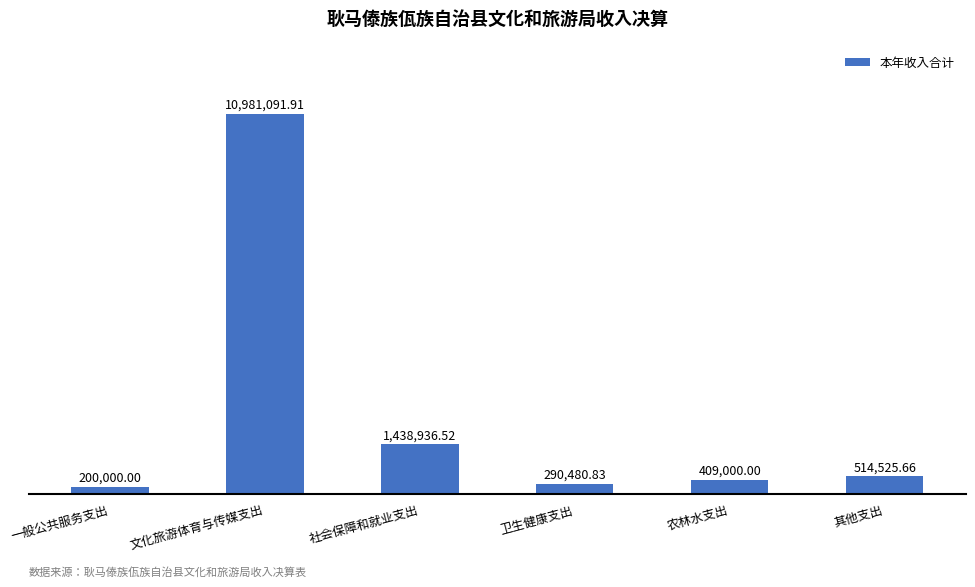

Rank the categories by value from highest to lowest.

文化旅游体育与传媒支出, 社会保障和就业支出, 其他支出, 农林水支出, 卫生健康支出, 一般公共服务支出